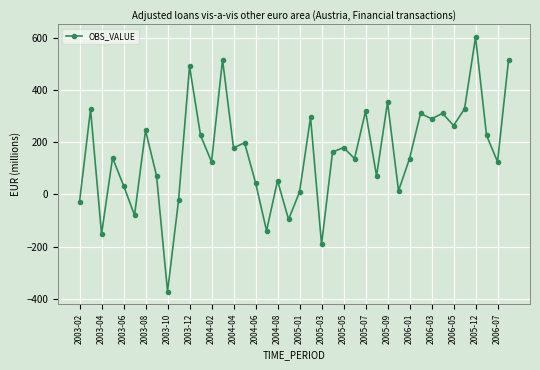

What is the greatest value displayed?

603.4